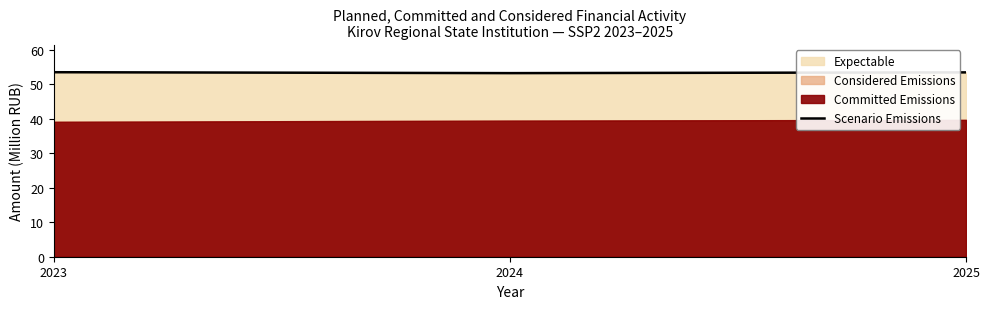

List the labels in order of value, largest first.

2023, 2025, 2024